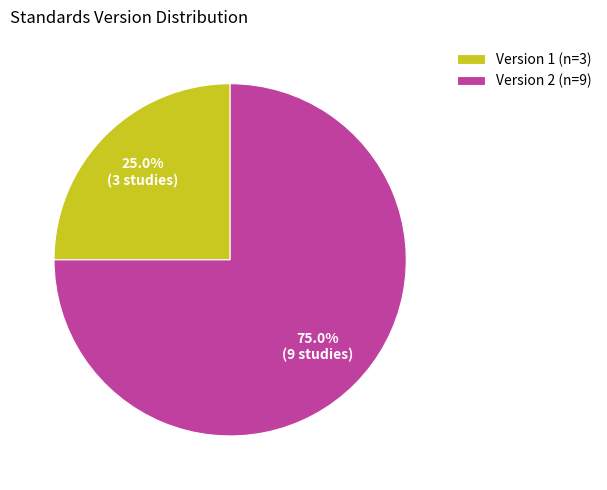

Between Version 2 (n=9) and Version 1 (n=3), which is larger?

Version 2 (n=9)